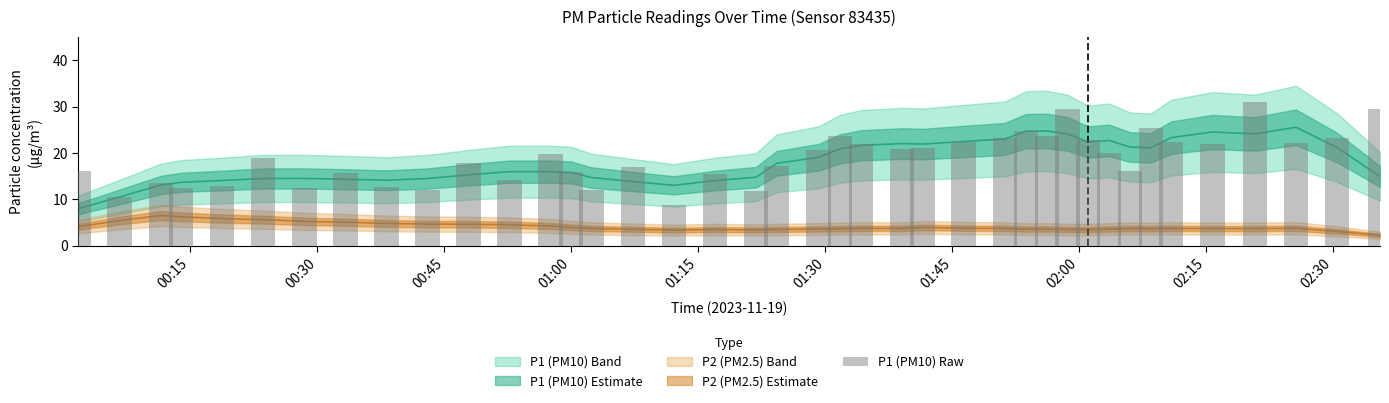

Reading right to left, transcribe all the data shown in this chart.

29.5	23.2	22.1	31.0	21.9	22.3	25.3	16.1	20.0	22.8	29.4	23.6	24.8	23.2	22.5	21.1	20.9	22.0	23.8	20.6	17.2	11.9	15.5	8.8	17.0	12.1	16.0	19.8	14.3	17.9	12.1	12.6	15.8	12.4	19.0	12.9	12.6	13.6	10.5	16.1